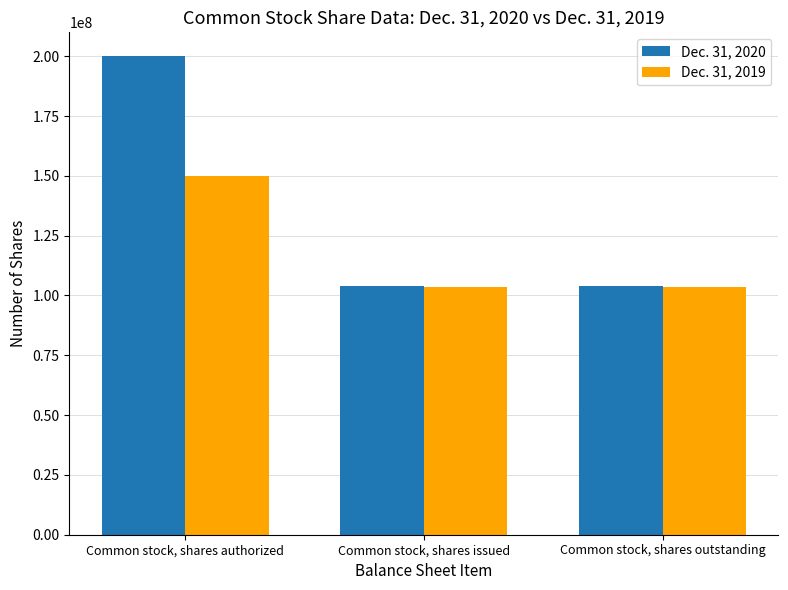

How many bars are there in total?

6